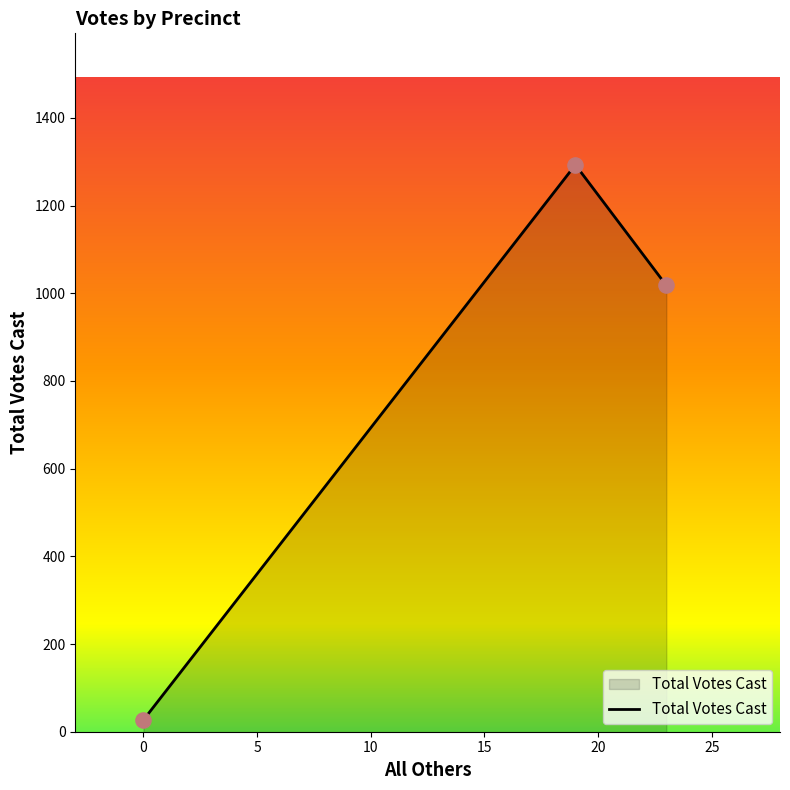

Which has a higher value, 402 - Windsor or Ab - Central Absentee Precinct?

Ab - Central Absentee Precinct